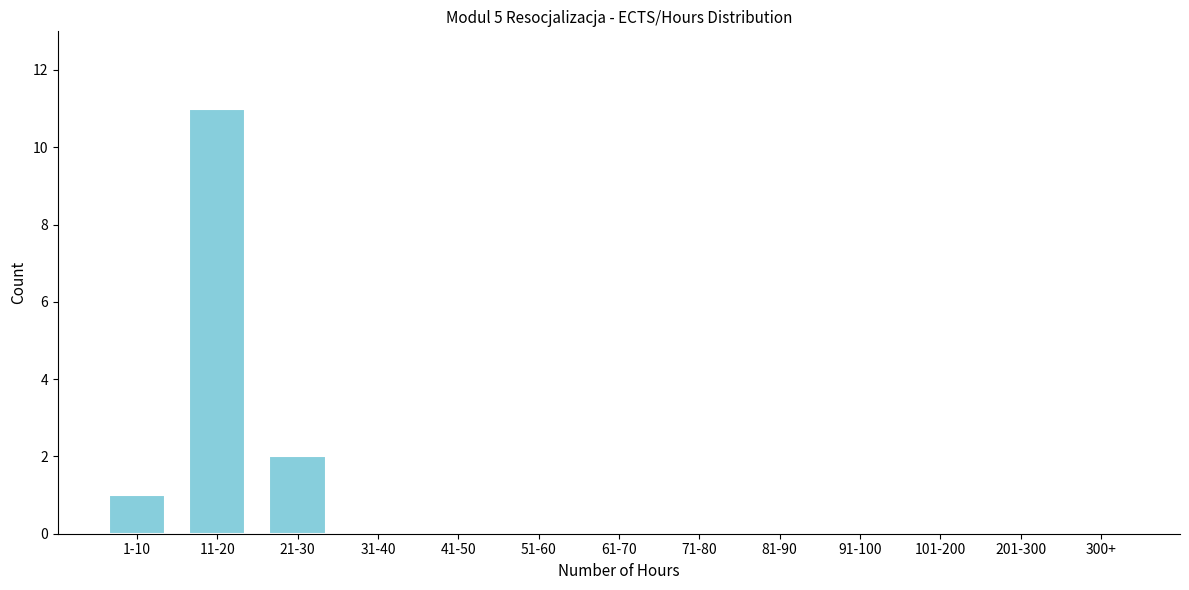

Reading left to right, transcribe all the data shown in this chart.

1-10=1	11-20=11	21-30=2	31-40=0	41-50=0	51-60=0	61-70=0	71-80=0	81-90=0	91-100=0	101-200=0	201-300=0	300+=0